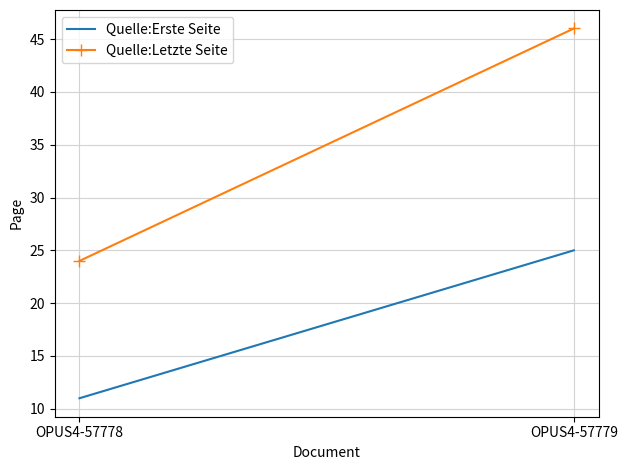

How many series are shown in this chart?

2